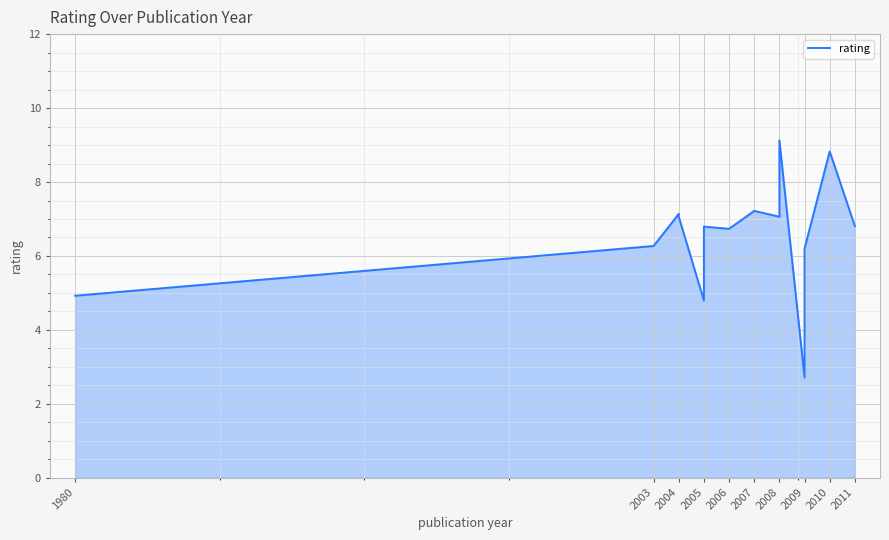

True or false: the data has more than 2 interior local peaks.

True